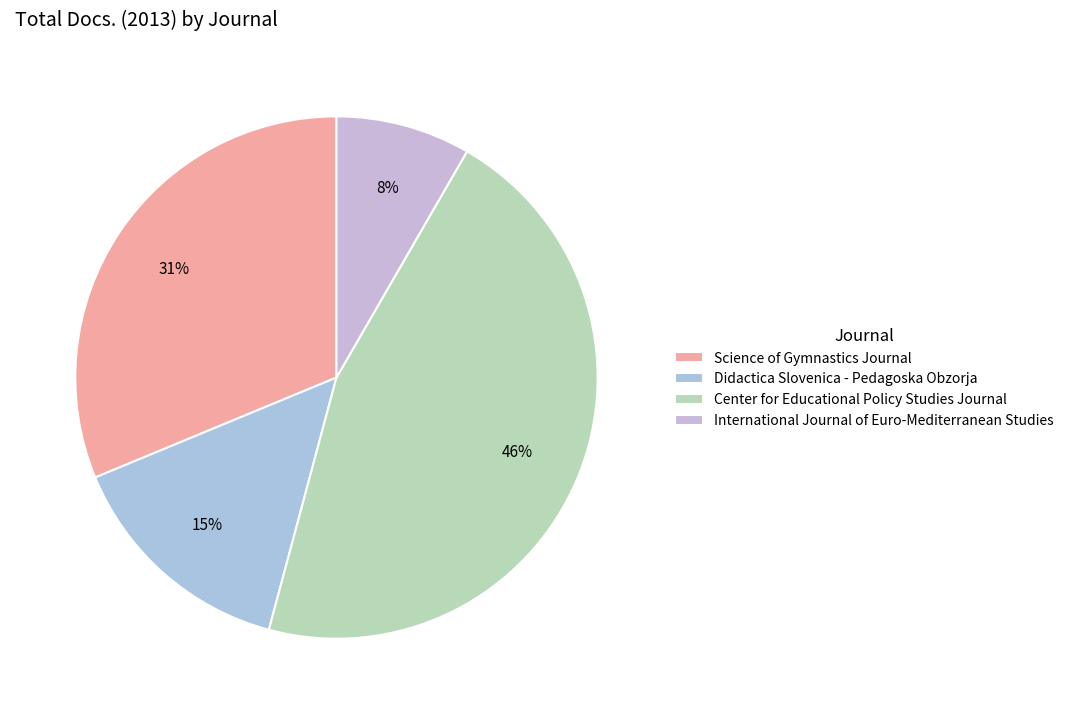

Count the number of slices in the pie.

4